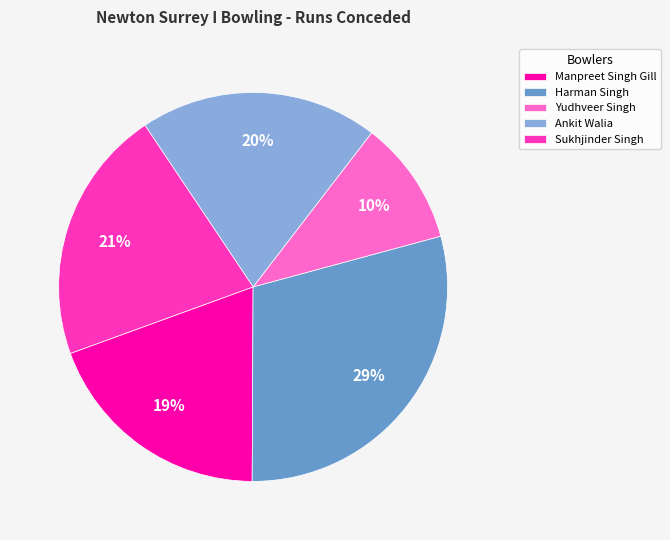

Does Harman Singh account for over 50% of the chart?

No